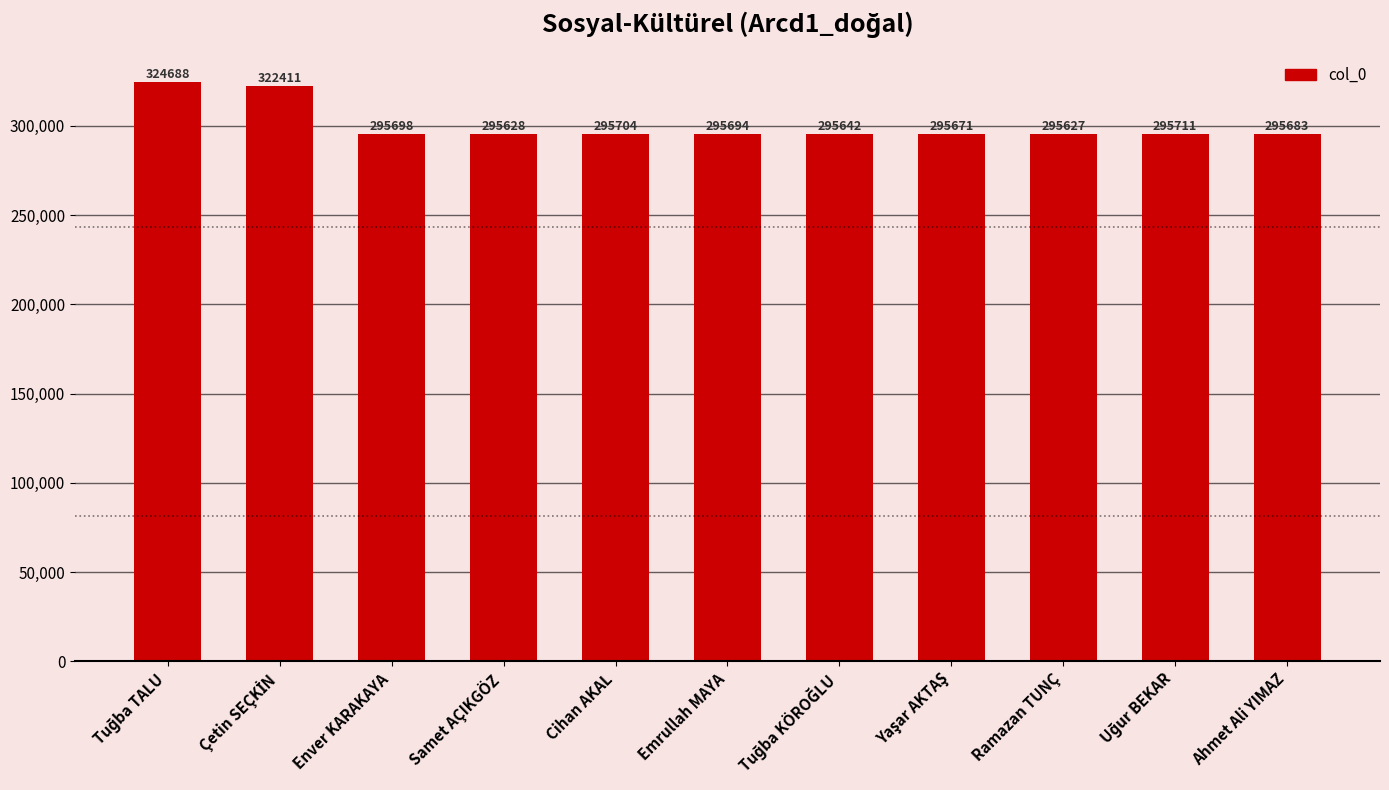

Which label corresponds to the smallest value in the chart?

Ramazan TUNÇ